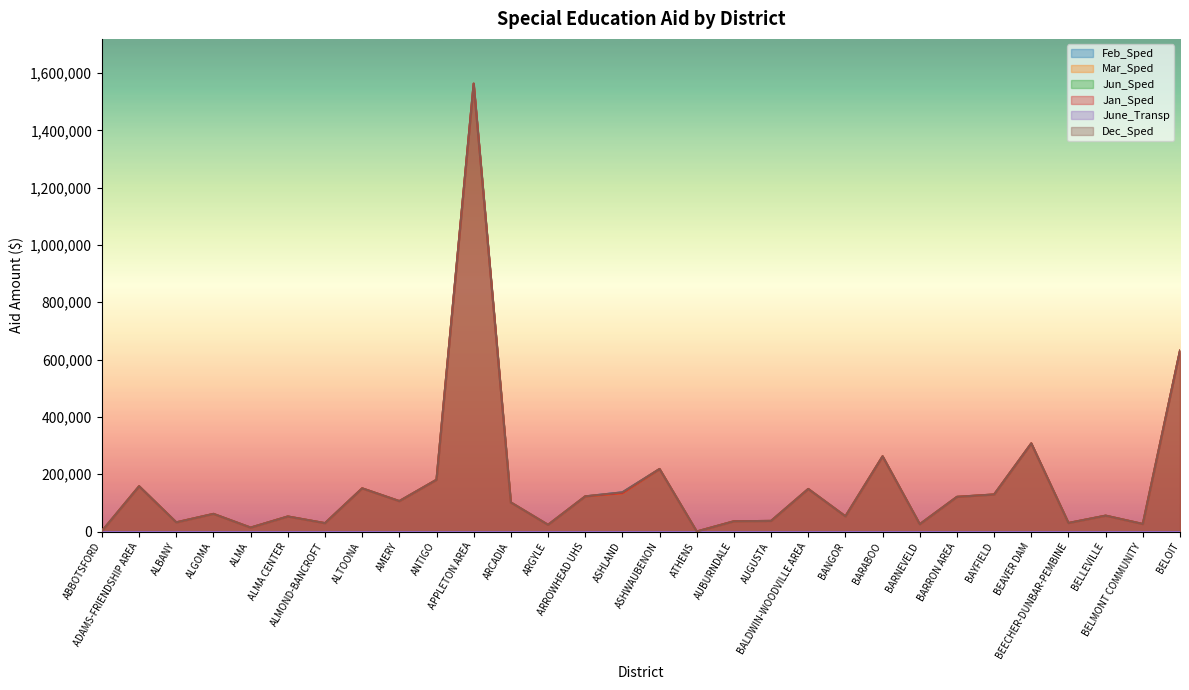

What is the difference between the maximum and minimum values in the Jan_Sped series?

1562666